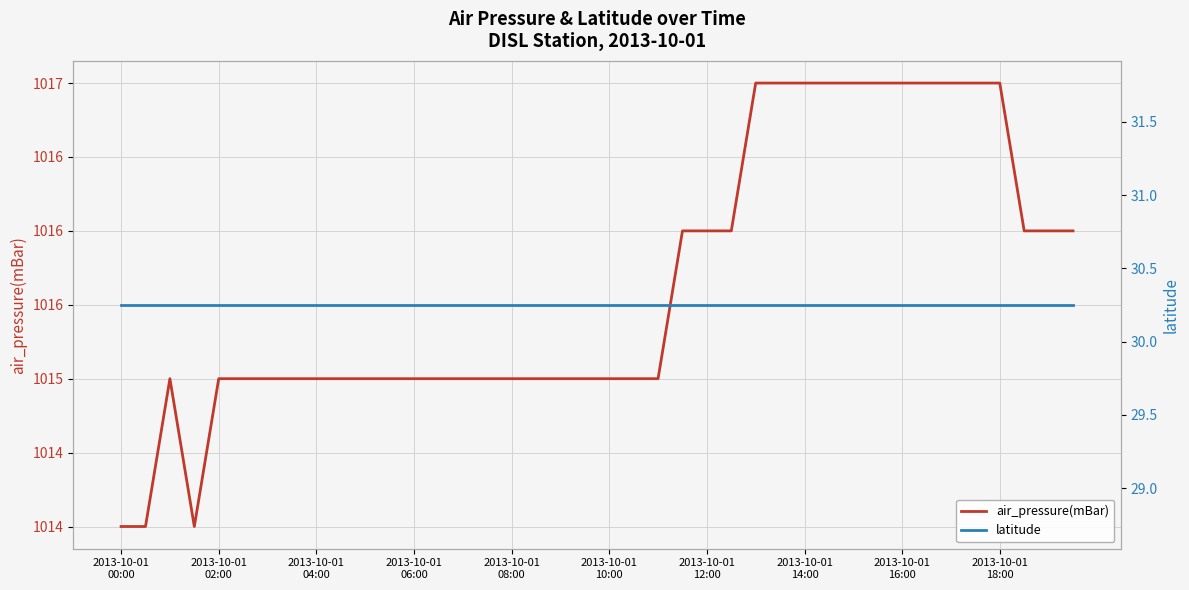

Reading right to left, what are all the values shown in this chart?

air_pressure(mBar): 1016.0	1016.0	1016.0	1017.0	1017.0	1017.0	1017.0	1017.0	1017.0	1017.0	1017.0	1017.0	1017.0	1017.0	1016.0	1016.0	1016.0	1015.0	1015.0	1015.0	1015.0	1015.0	1015.0	1015.0	1015.0	1015.0	1015.0	1015.0	1015.0	1015.0	1015.0	1015.0	1015.0	1015.0	1015.0	1015.0	1014.0	1015.0	1014.0	1014.0
latitude: 30.3	30.3	30.3	30.3	30.3	30.3	30.3	30.3	30.3	30.3	30.3	30.3	30.3	30.3	30.3	30.3	30.3	30.3	30.3	30.3	30.3	30.3	30.3	30.3	30.3	30.3	30.3	30.3	30.3	30.3	30.3	30.3	30.3	30.3	30.3	30.3	30.3	30.3	30.3	30.3